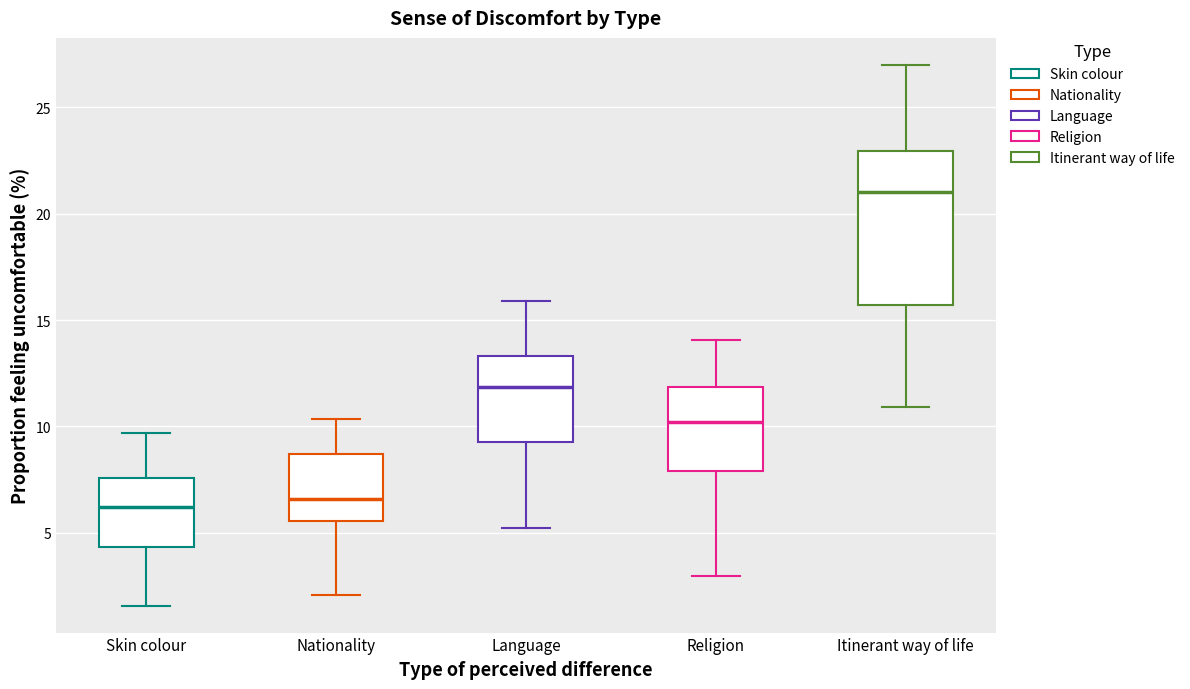

Where does the median line of the box for Skin colour sit on the y-axis? The values are not printed on the chart, so give them approximately, as read against the axis.

6.0